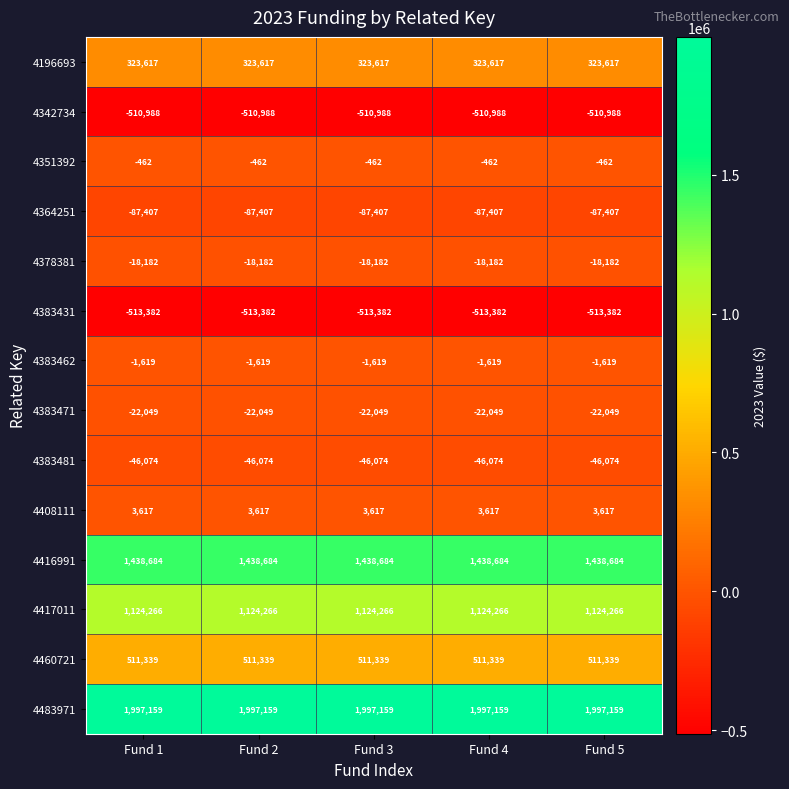

What is the spread (max minus min) of values at Fund 3?

2510541